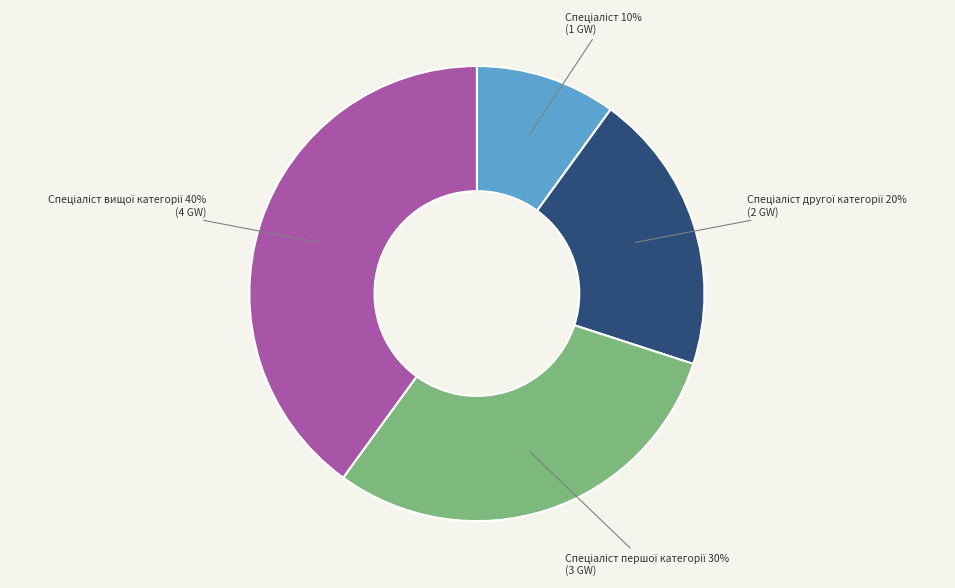

To the nearest percent, what is the difference between the largest and smallest slice percentages?

30%